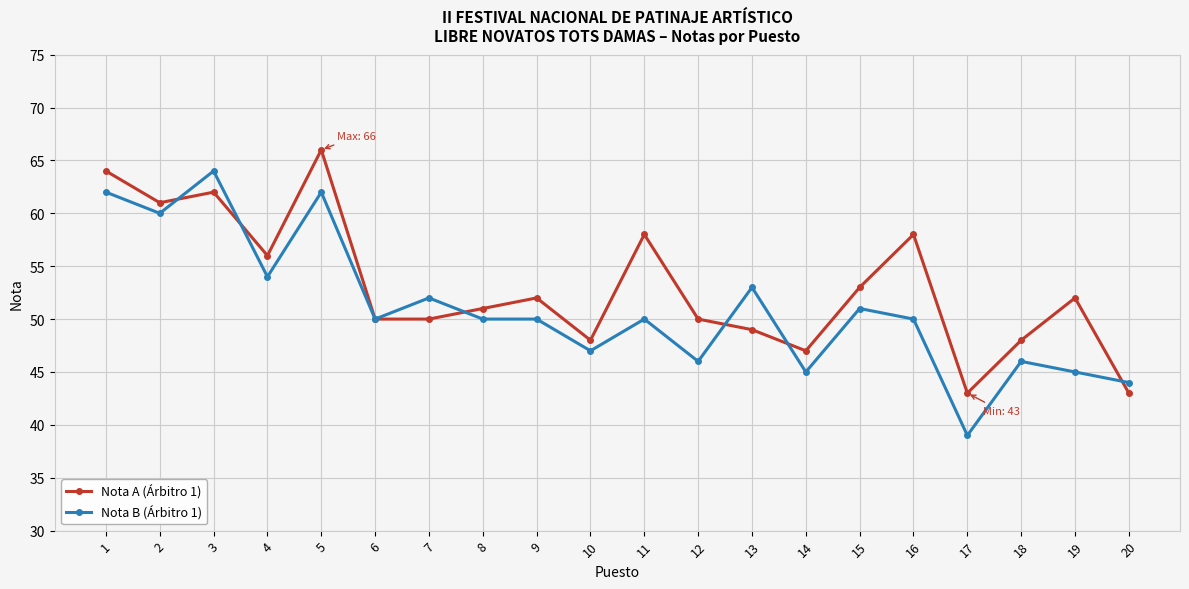

Between which two adjacent categories do Nota B (Árbitro 1) and Nota A (Árbitro 1) first intersect?

2 and 3